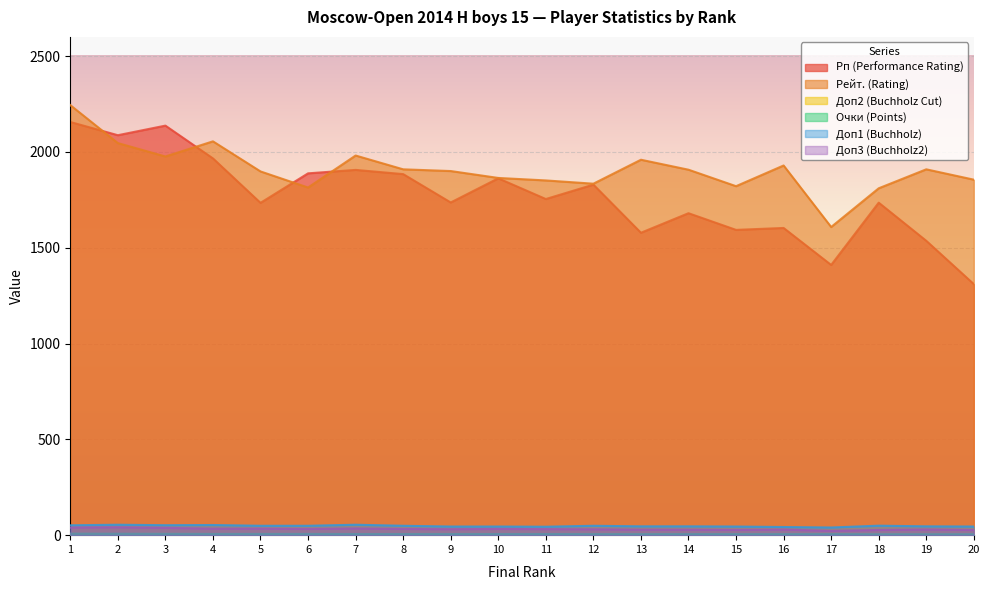

The Рп (Performance Rating) series shows 2066.7 at 19. True or false?

False